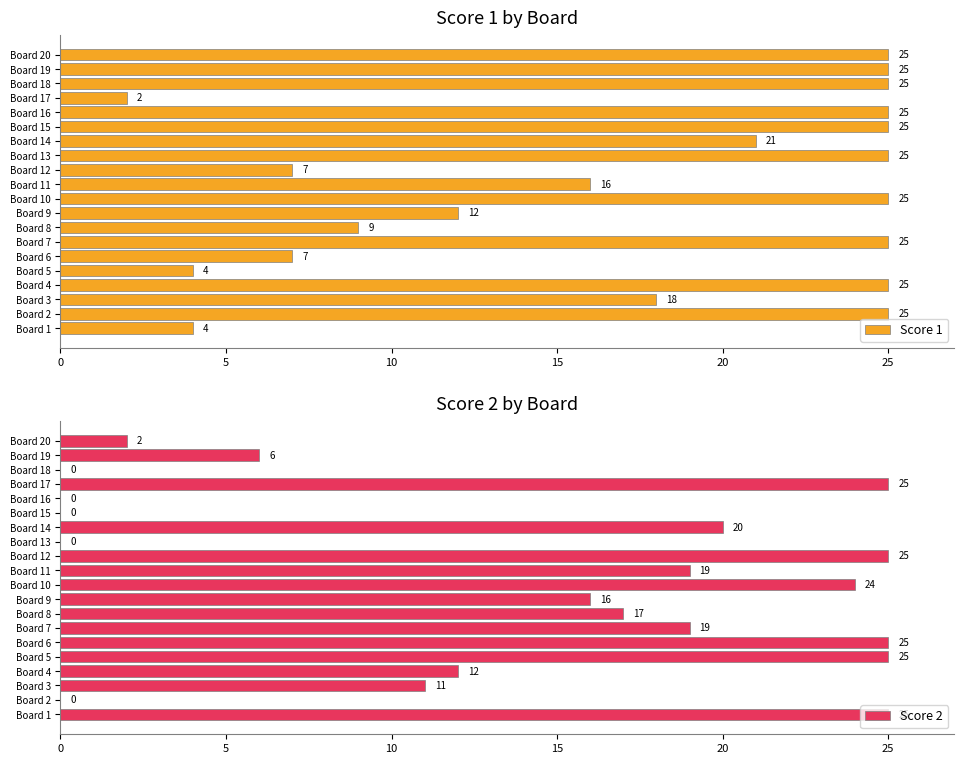

How many positive values does the Score 2 series have?

15